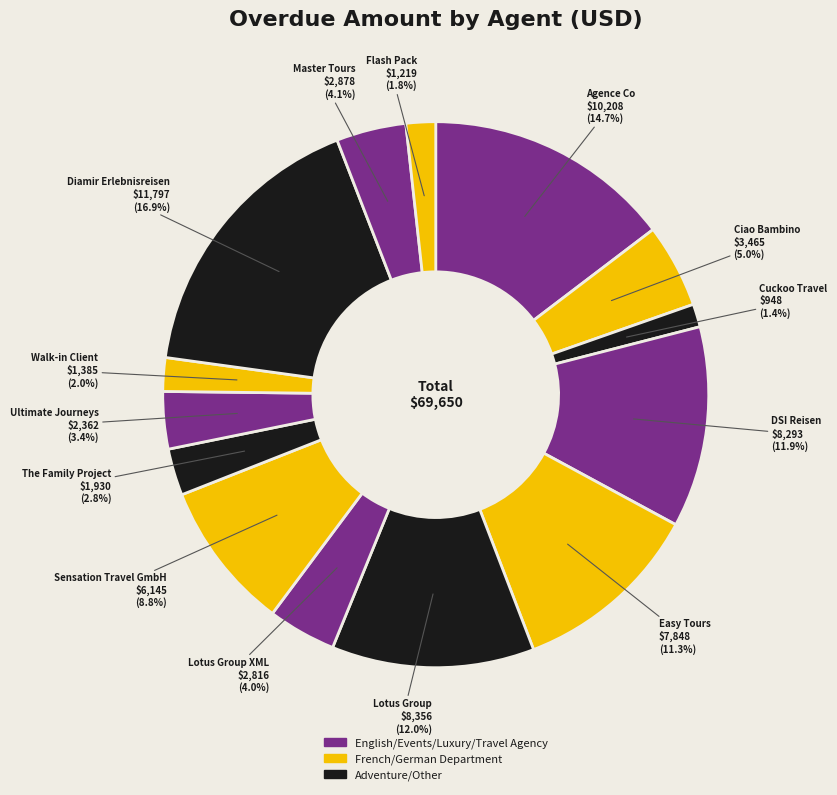

How many slices are in this pie chart?

14